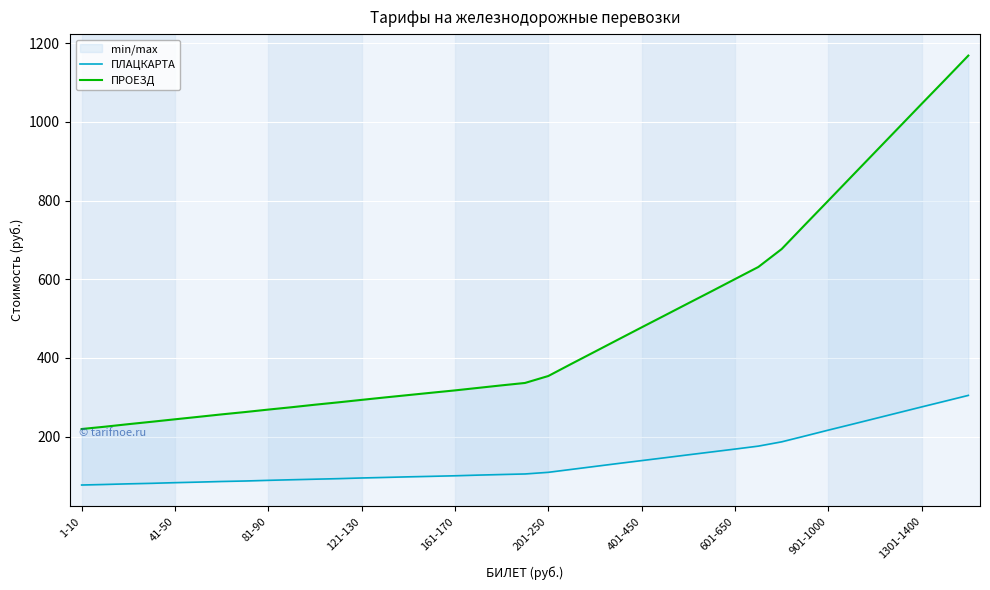

How many values in the ПЛАЦКАРТА series exceed 104?

20